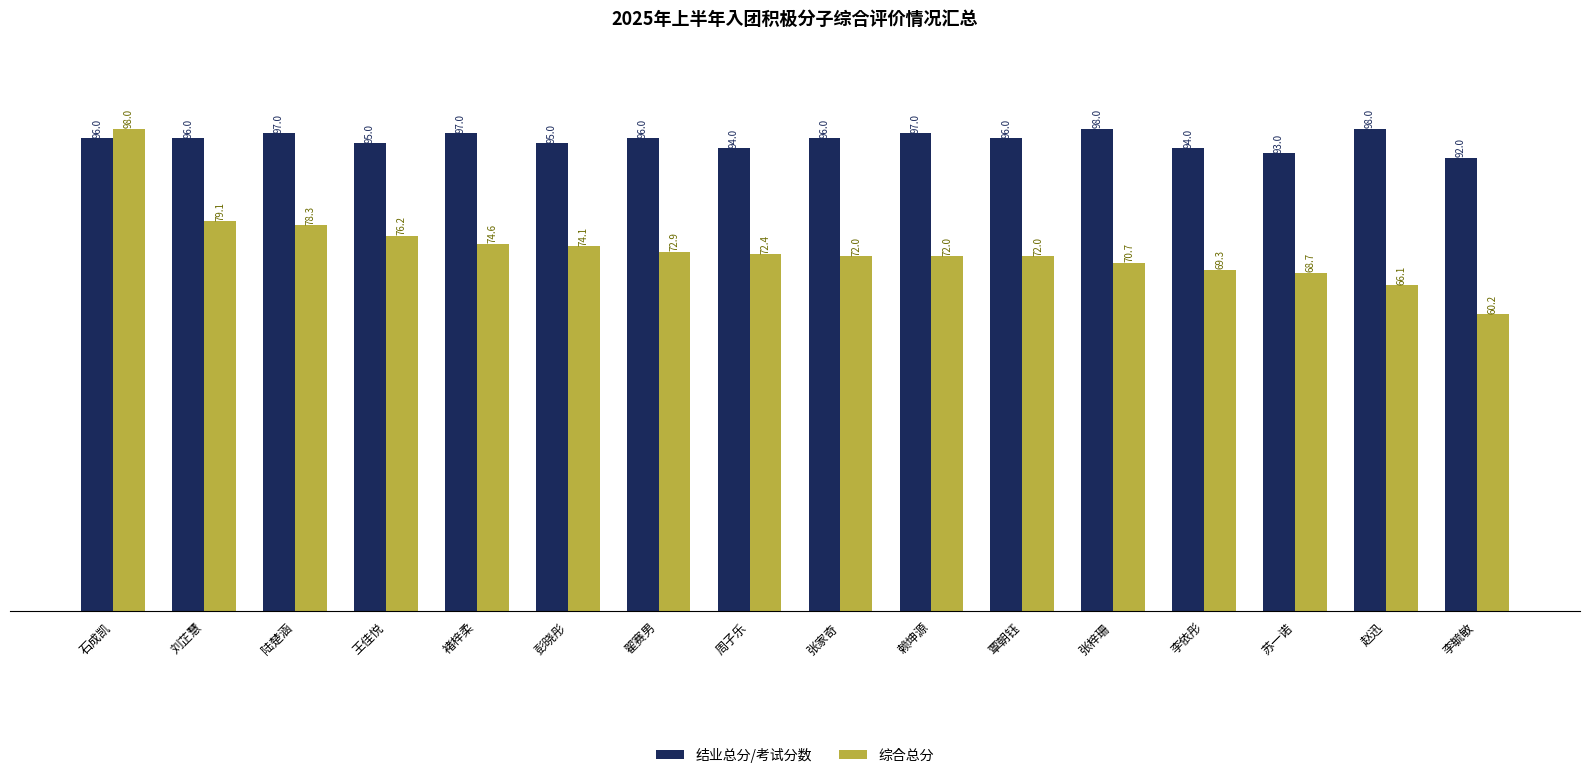

At which label does 综合总分 reach its peak?

石成凯